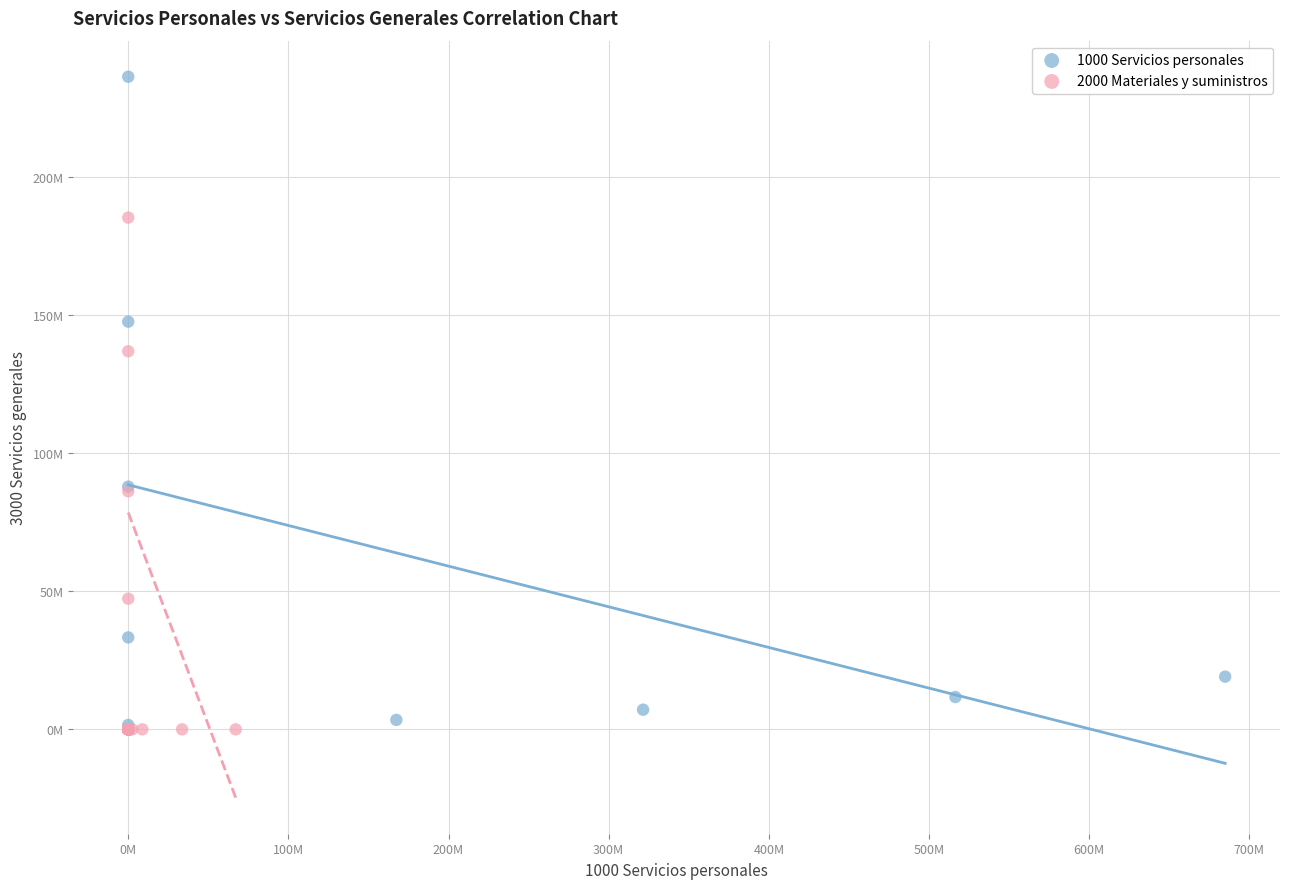

What are all the series names shown in the legend?

1000 Servicios personales, 2000 Materiales y suministros